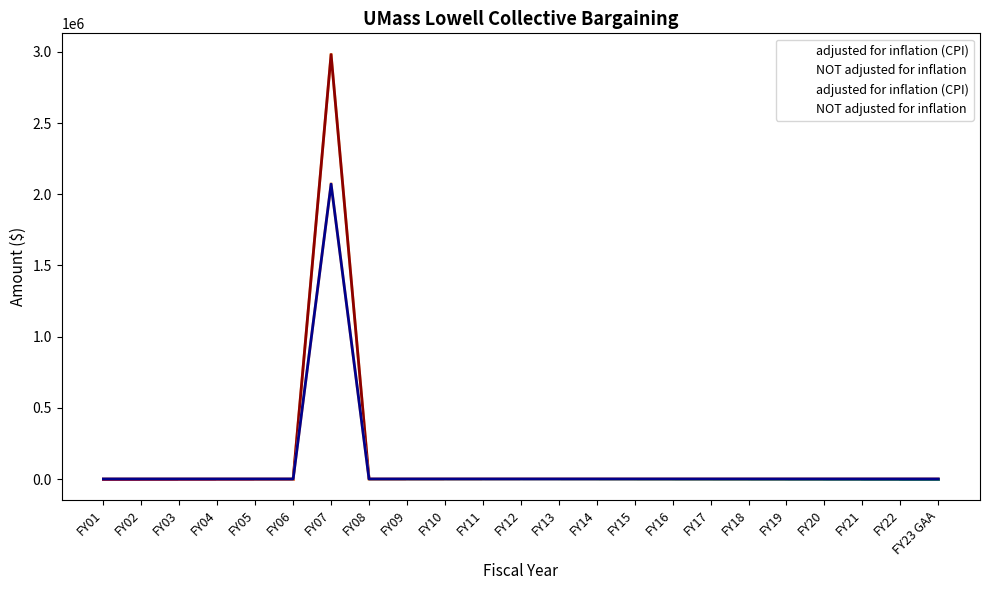

Which series has the largest range (max minus min)?

adjusted for inflation (CPI)